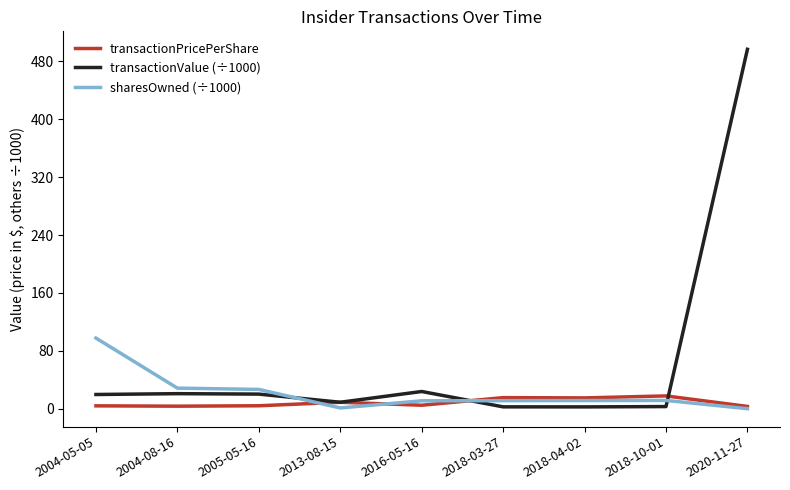

At which category is the sum across all series the highest?

2020-11-27